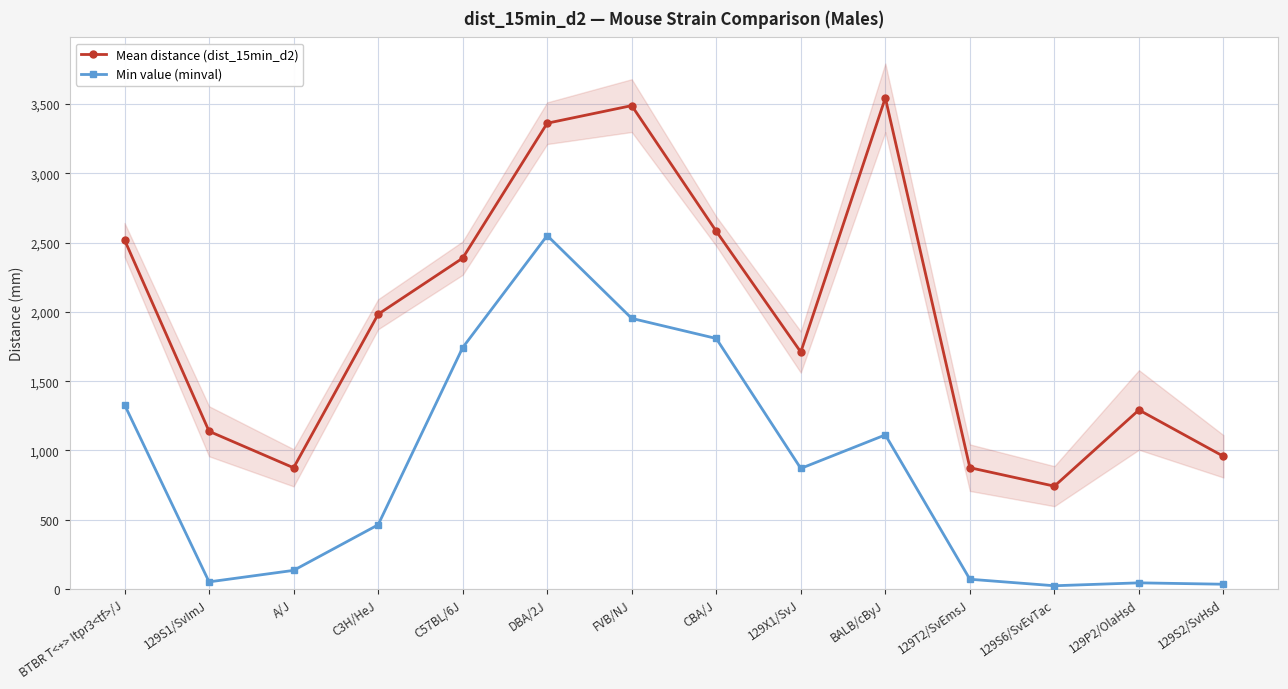

The Min value (minval) series shows 134.0 at A/J. True or false?

True